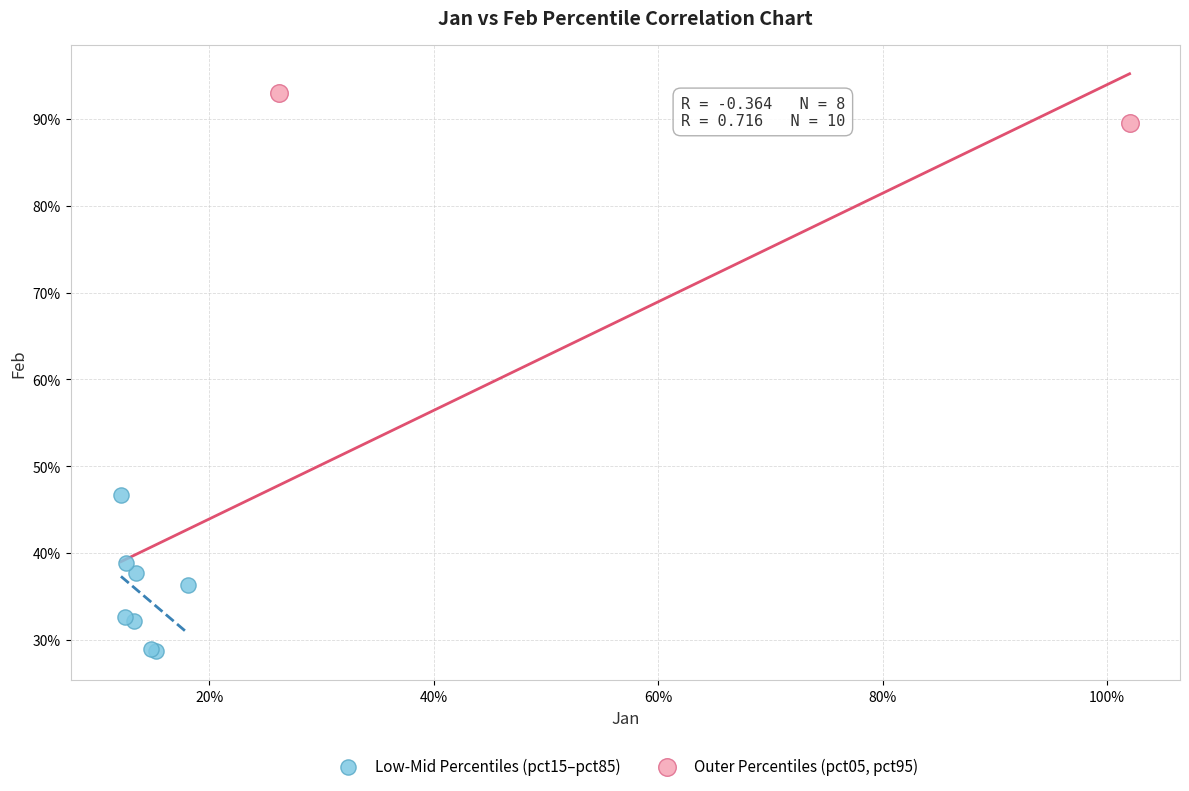

Which series reaches the minimum Y coordinate?

Low-Mid Percentiles (pct15–pct85)